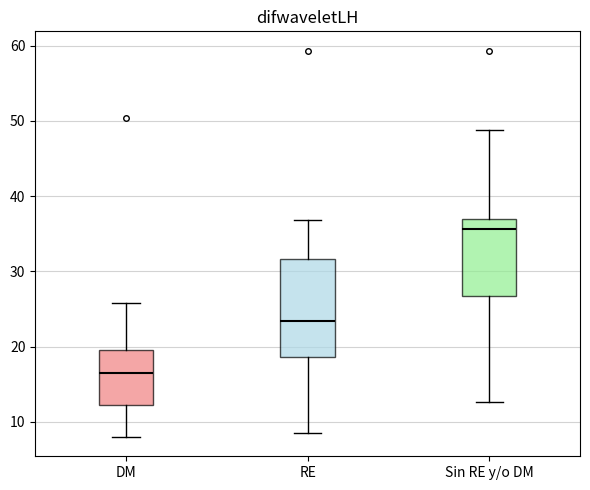

Which box has the lowest median line?

DM